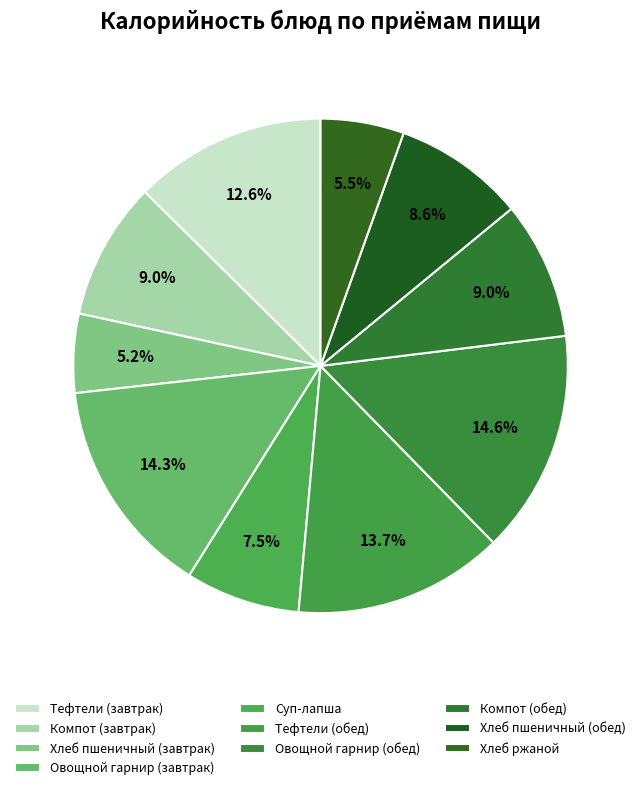

How many slices are in this pie chart?

10